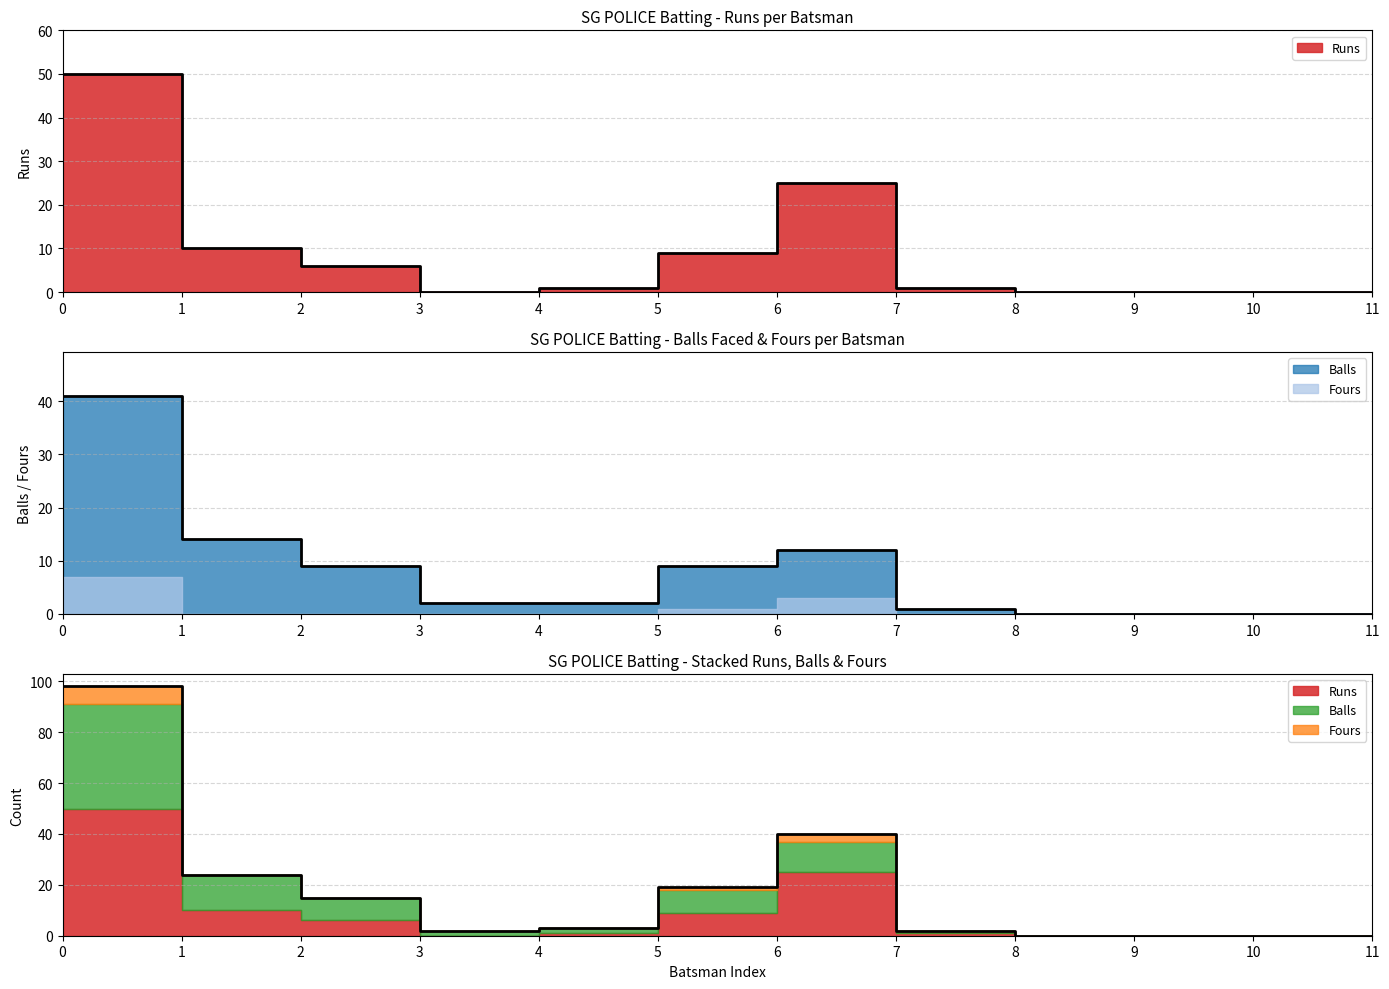

Which series has the widest spread of values?

Runs